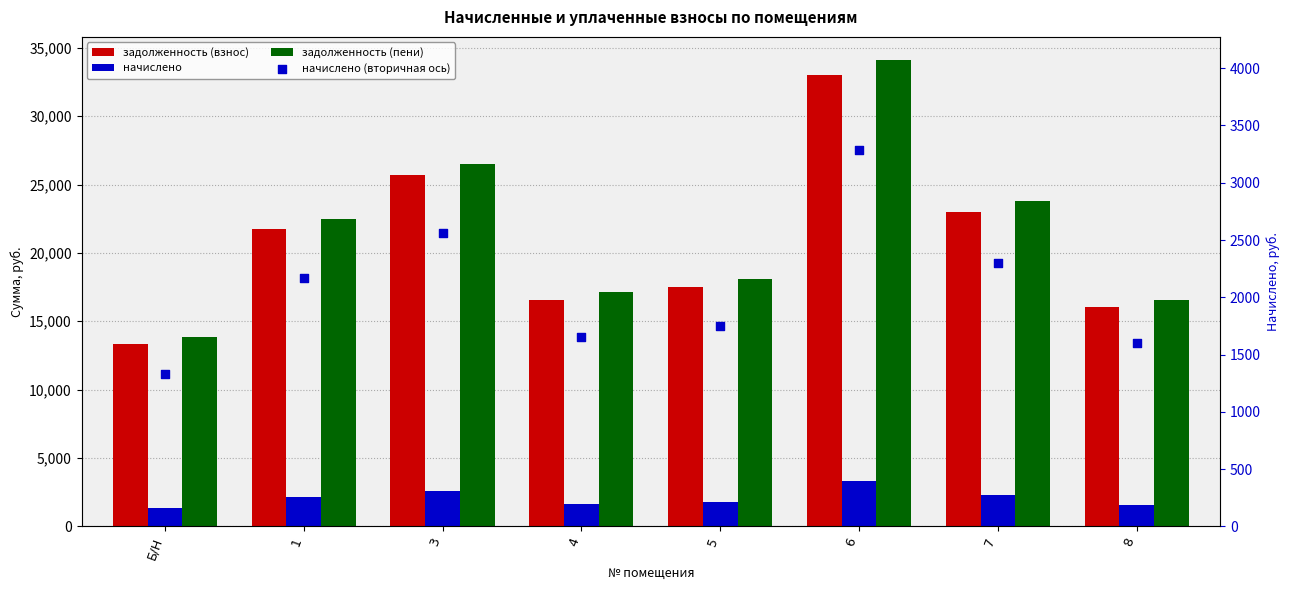

Which series contains the highest Y value?

задолженность (пени)